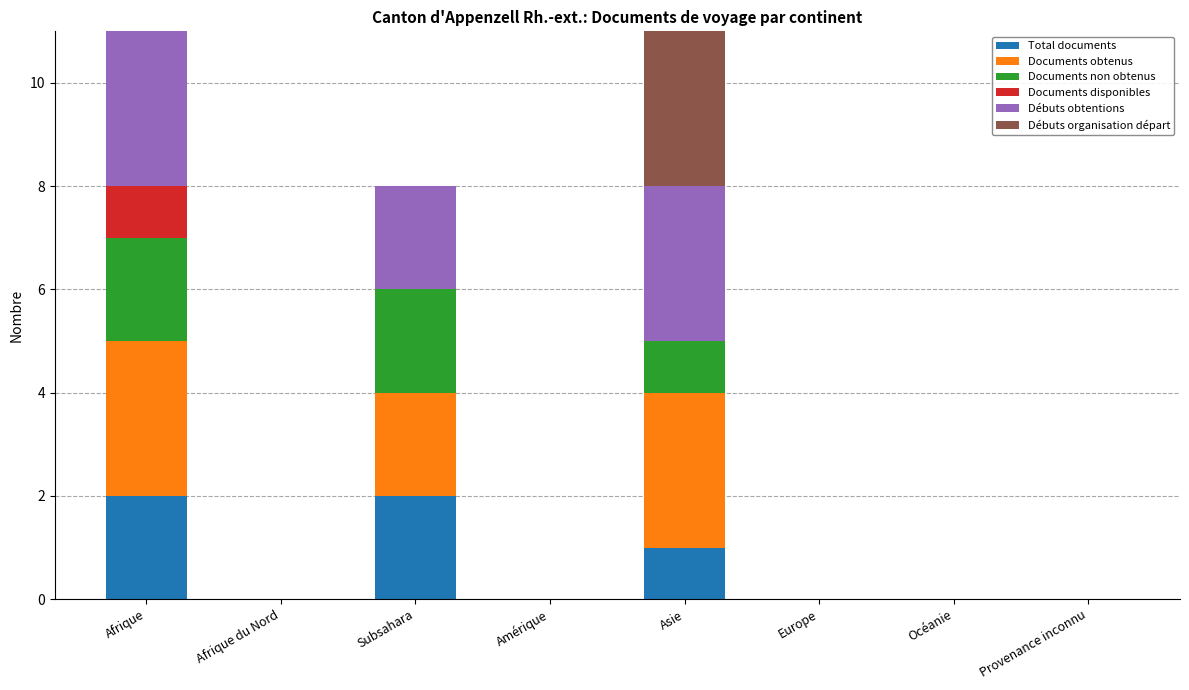

True or false: Total documents has a value of -1 at Europe.

False